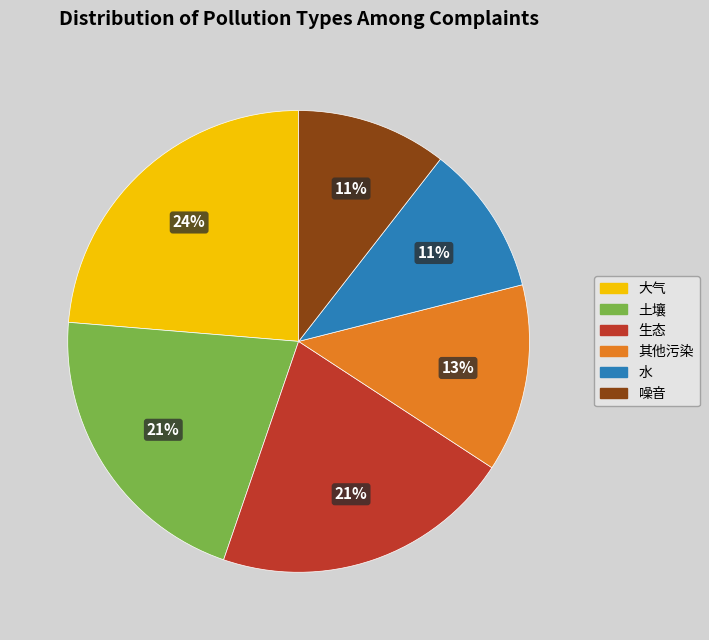

Which category has the biggest portion of the pie?

大气